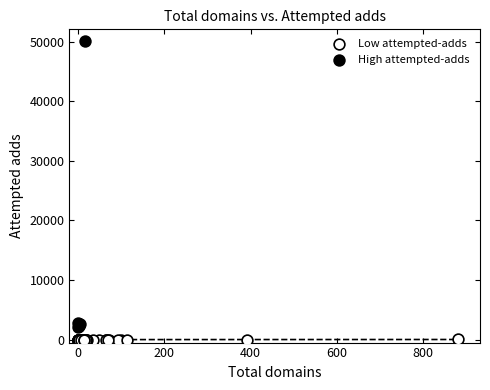

Which series contains the lowest Y value?

Low attempted-adds